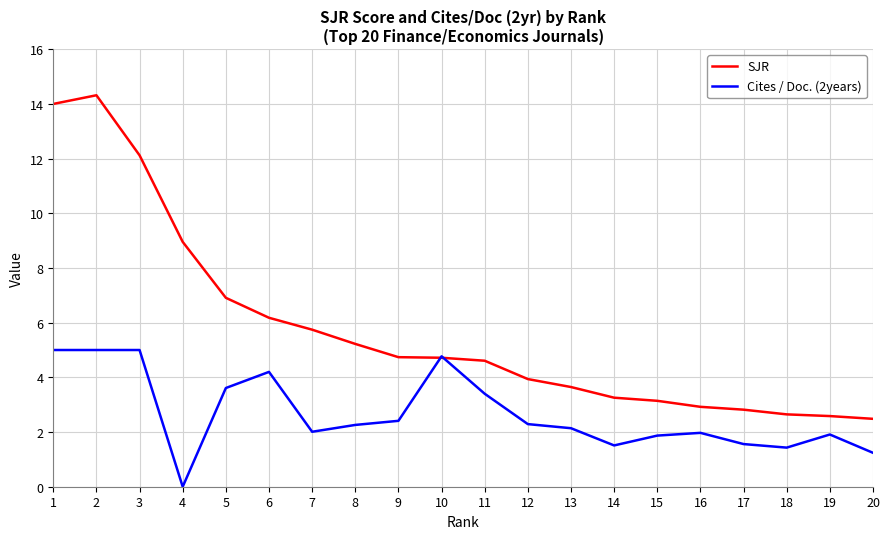

Between 1 and 15, which series saw the biggest shift?

SJR